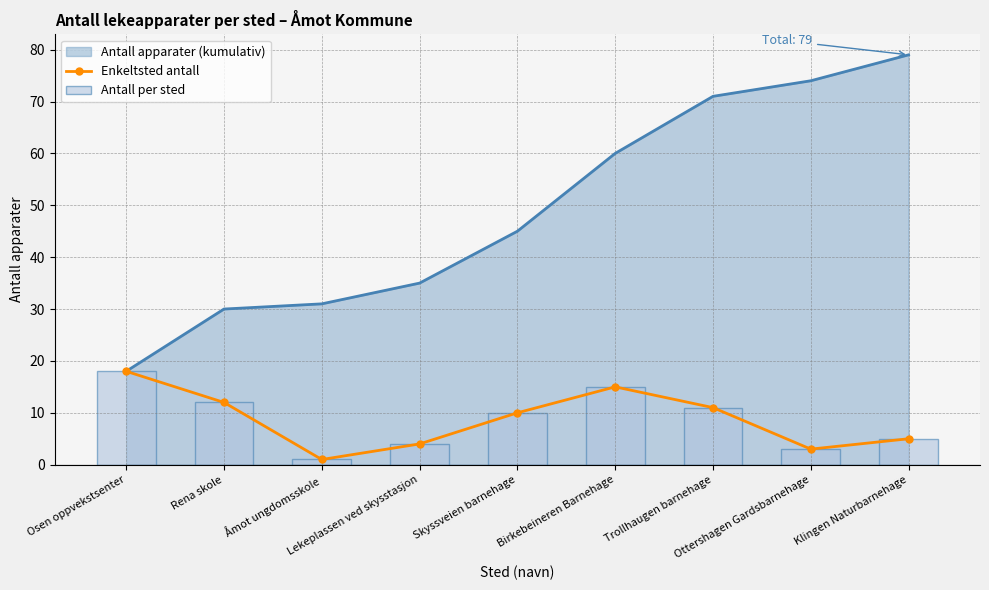

Rank the categories by Enkeltsted antall value from highest to lowest.

Osen oppvekstsenter, Birkebeineren Barnehage, Rena skole, Trollhaugen barnehage, Skyssveien barnehage, Klingen Naturbarnehage, Lekeplassen ved skysstasjon, Ottershagen Gardsbarnehage, Åmot ungdomsskole